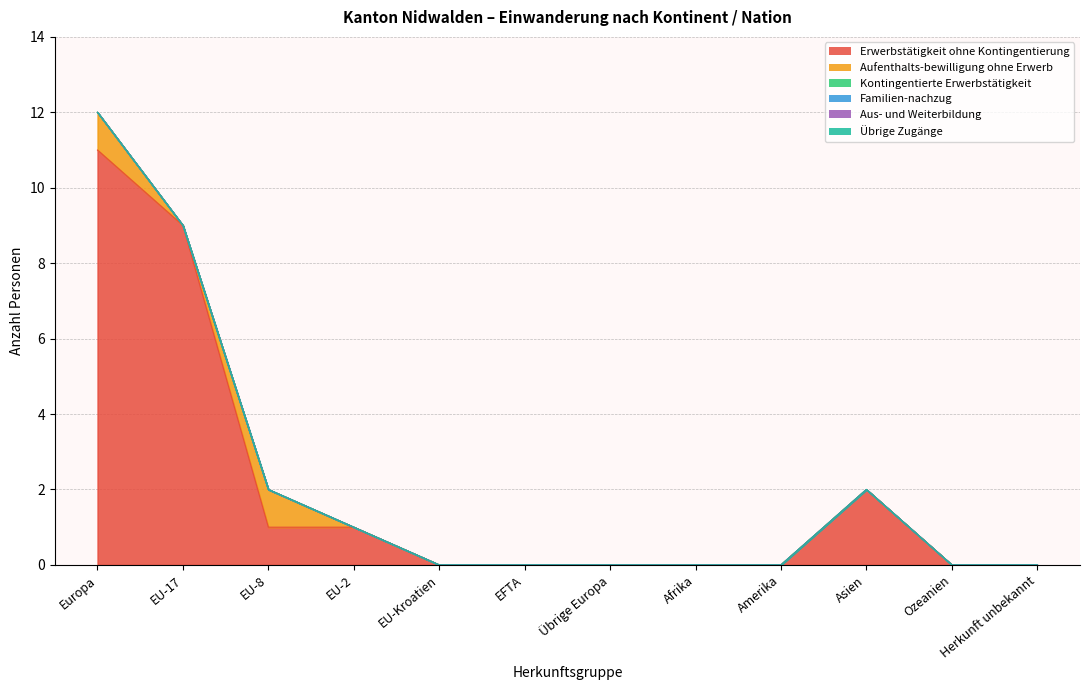

True or false: Kontingentierte Erwerbstätigkeit and Aus- und Weiterbildung intersect in this chart.

False